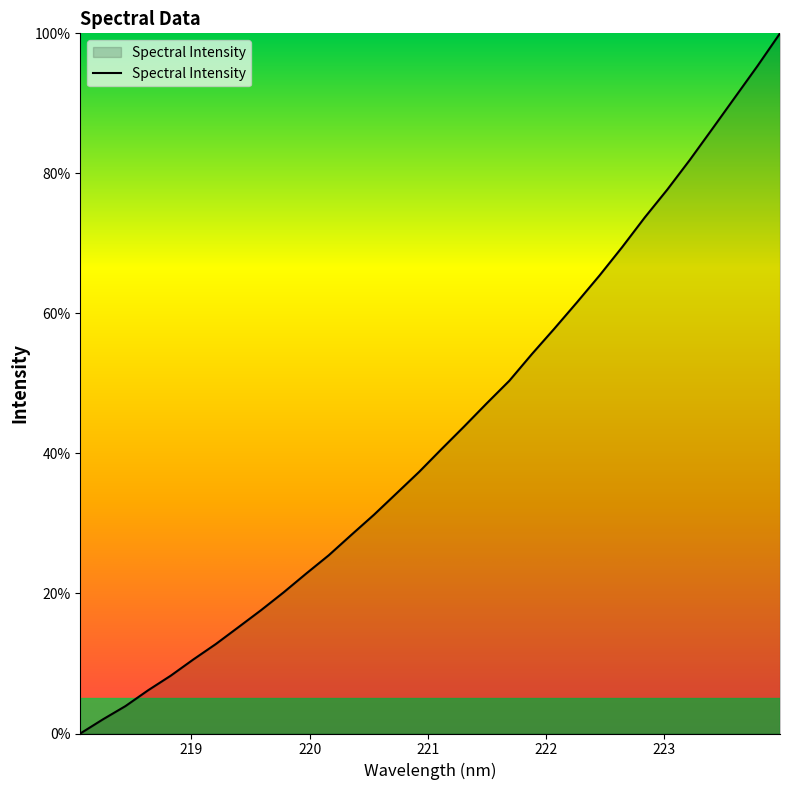

Where is the data nearest to the value 50?

221.6902